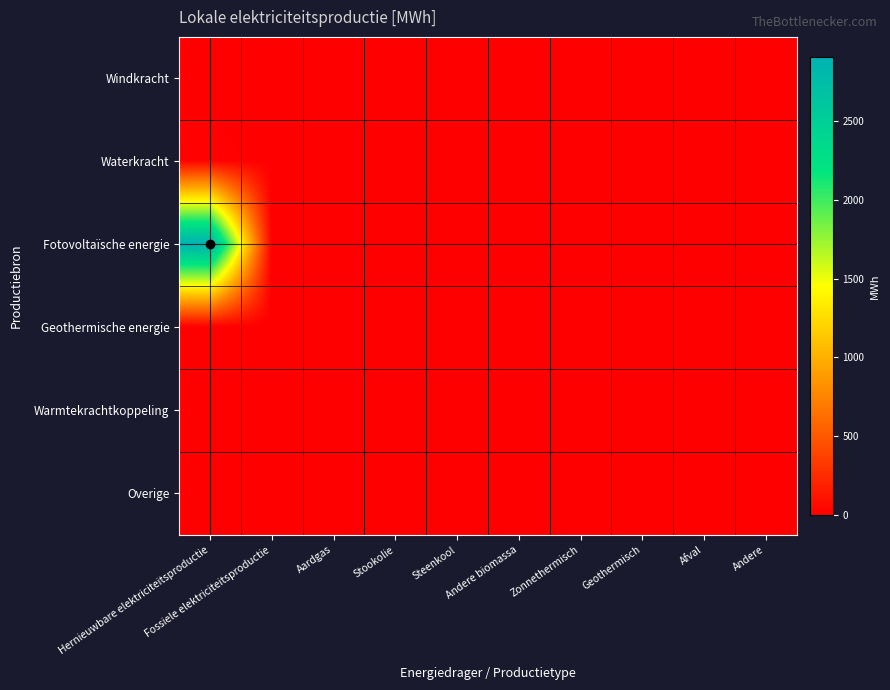

Which series has the largest total across all categories?

Fotovoltaïsche energie